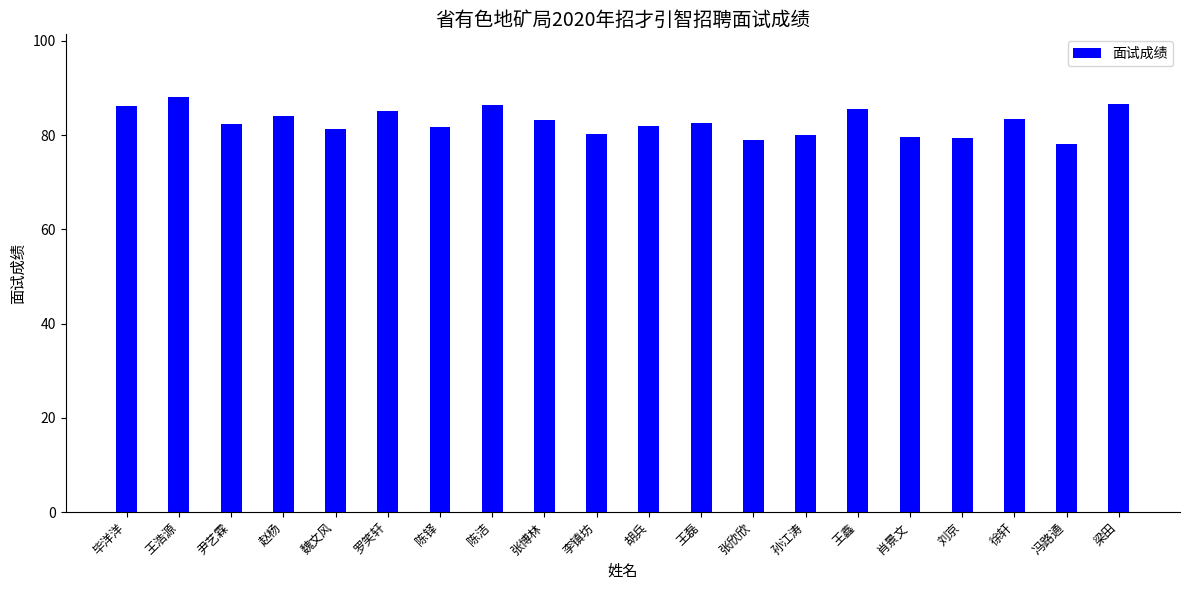

What is the sum of the values at 王浩源 and 徐轩?

171.6